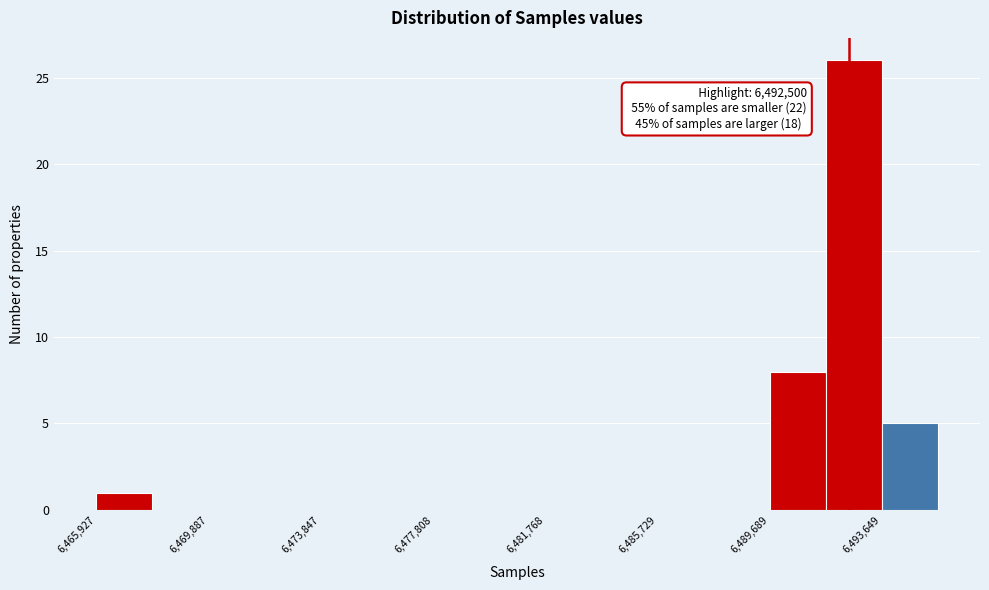

Read against the x-axis, roughly where is the centre of the tallest bar?

6492500